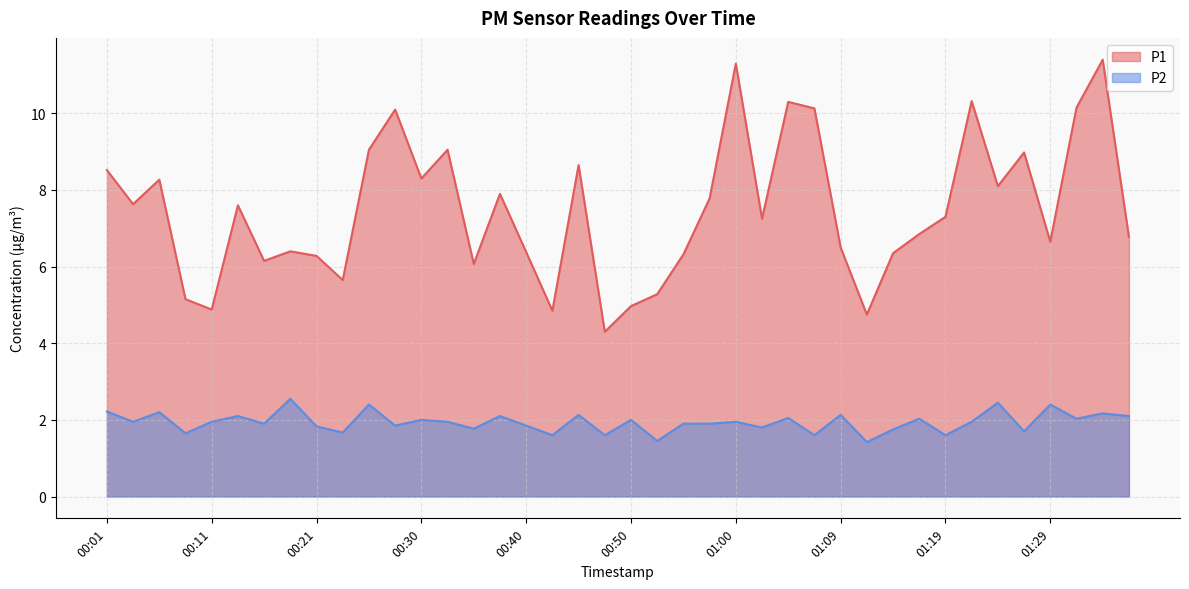

The value of P2 at 00:38 is 2.1. True or false?

True